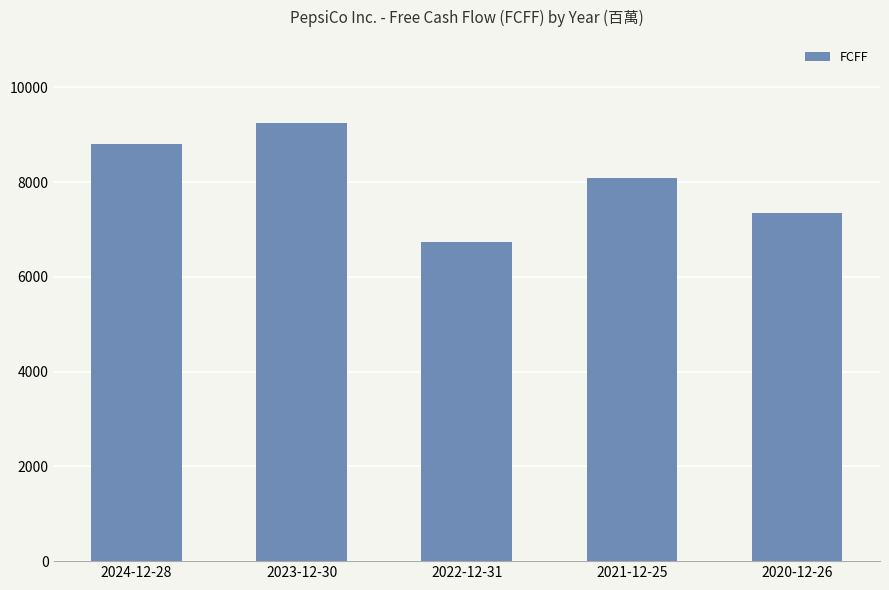

List the labels in order of value, largest first.

2023-12-30, 2024-12-28, 2021-12-25, 2020-12-26, 2022-12-31